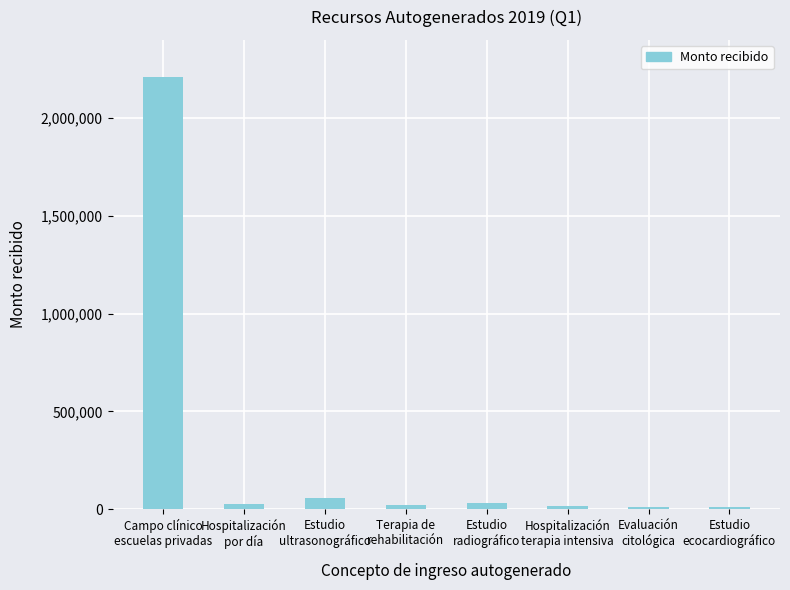

True or false: the data shows 2211068 at Campo clínico
escuelas privadas.

True